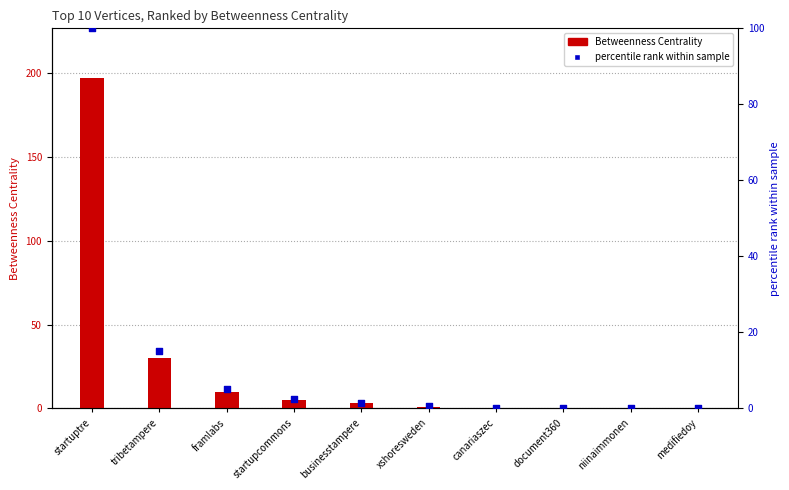

At which category is the sum across all series the highest?

startuptre